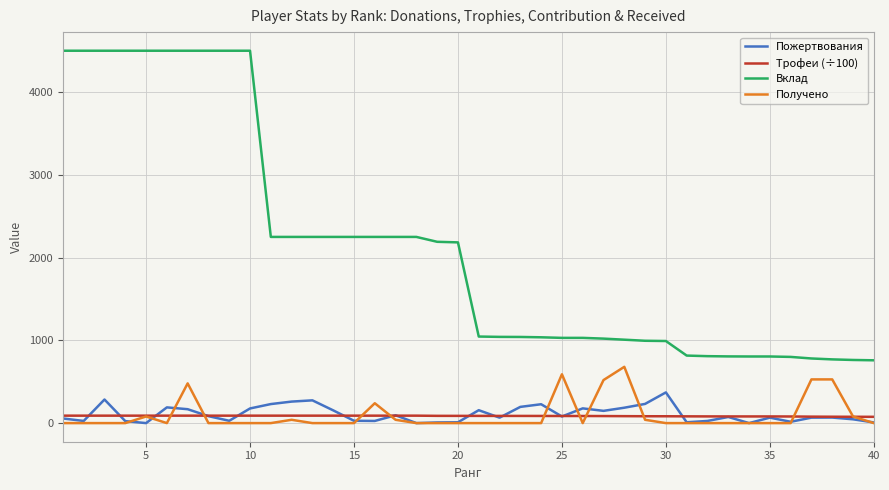

Which series has the largest range (max minus min)?

Вклад